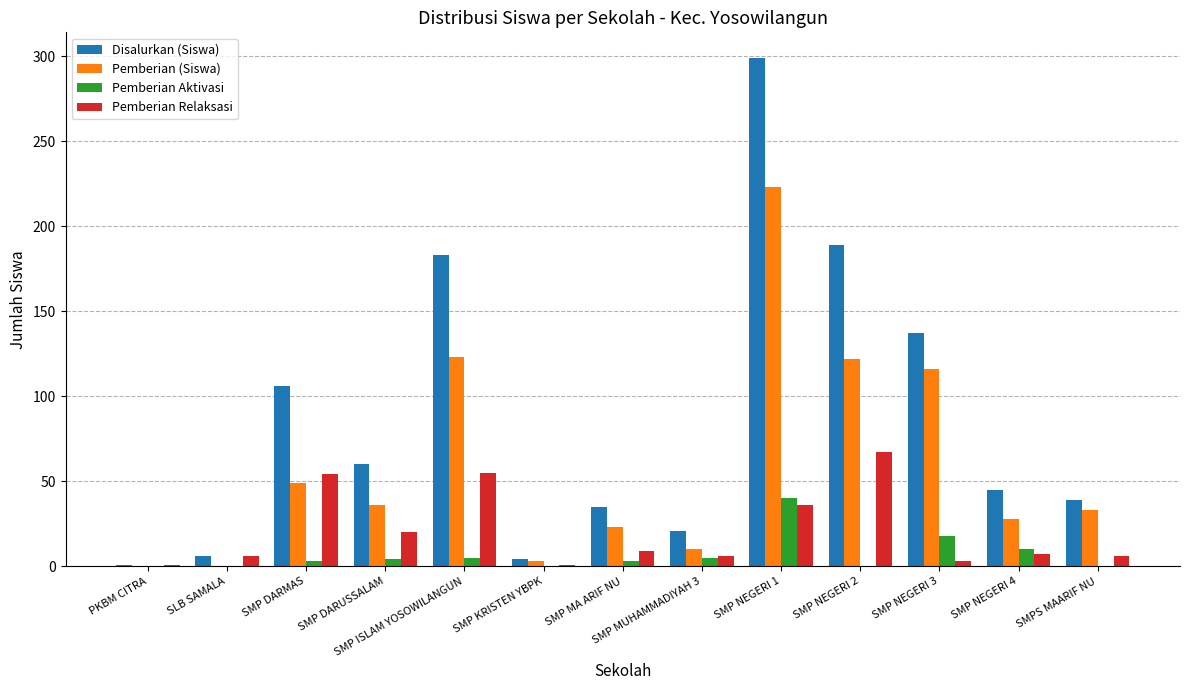

Between SLB SAMALA and SMP NEGERI 1, which series saw the biggest shift?

Disalurkan (Siswa)